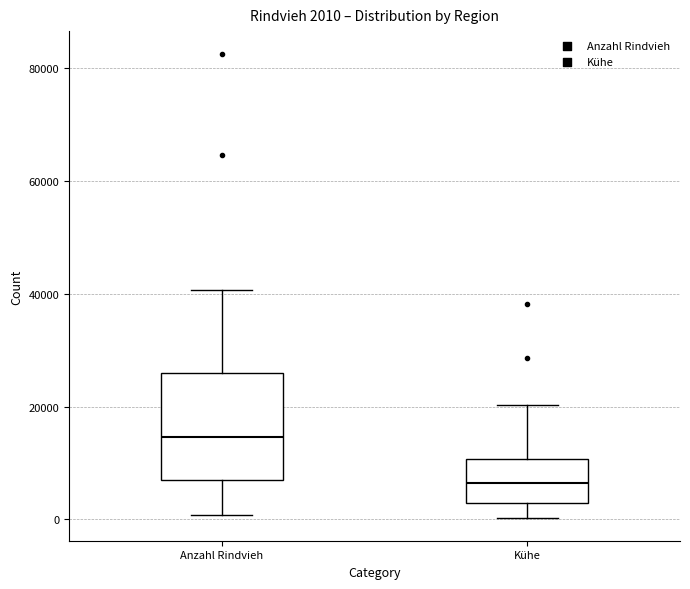

Which box has the lowest median line?

Kühe